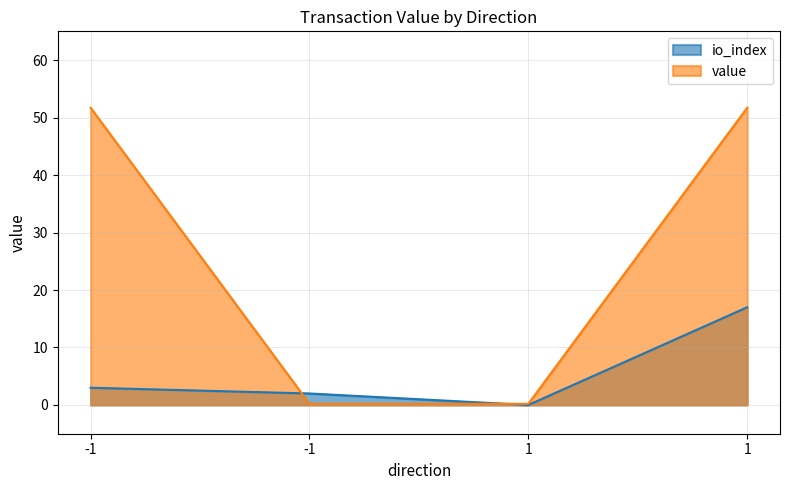

At which label does value first exceed 51?

-1